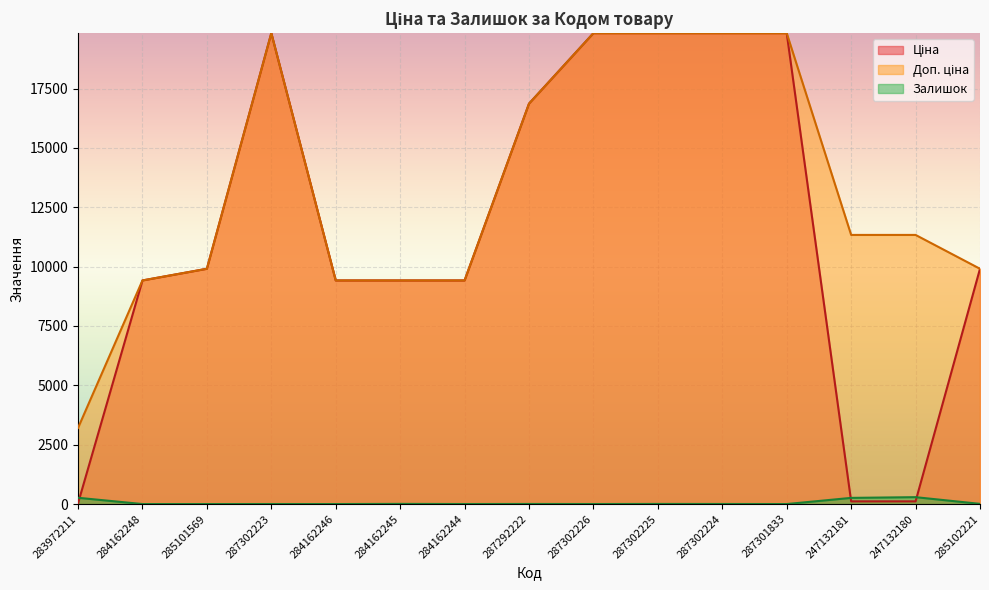

True or false: Ціна and Доп. ціна intersect in this chart.

False